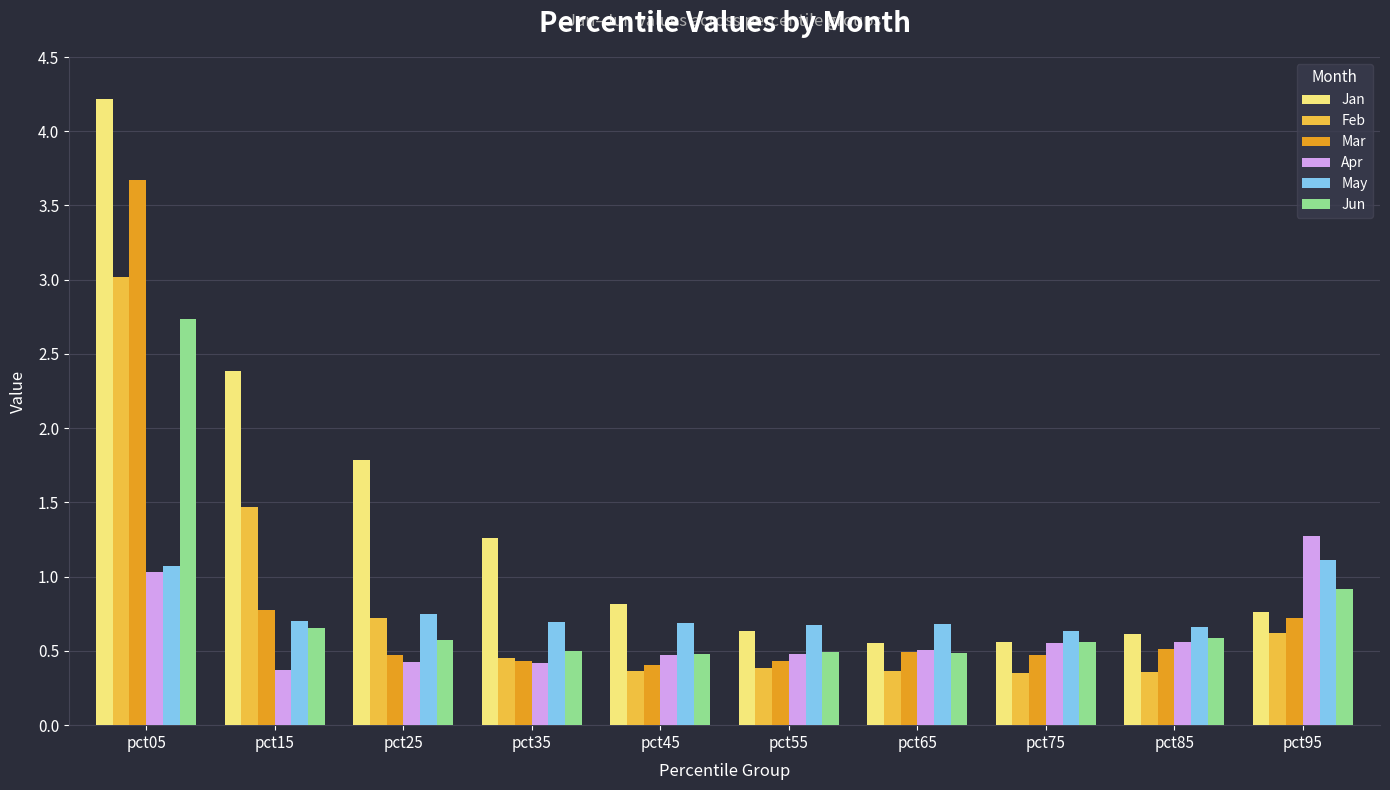

What is the sum of the Jun values at pct25 and pct35?

1.1